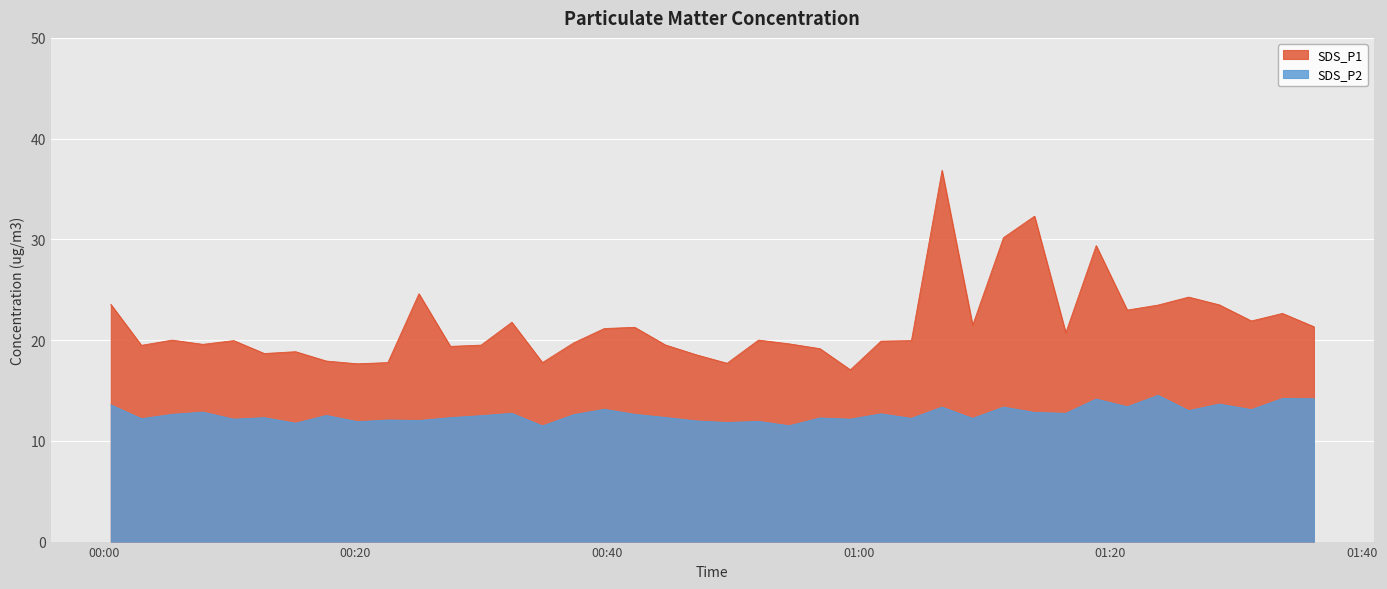

What is the maximum value for SDS_P2?

14.5